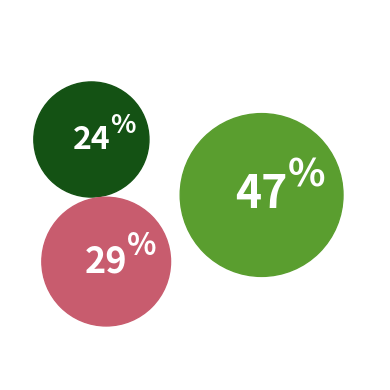

Is it true that Room One is 24% of the pie?

True